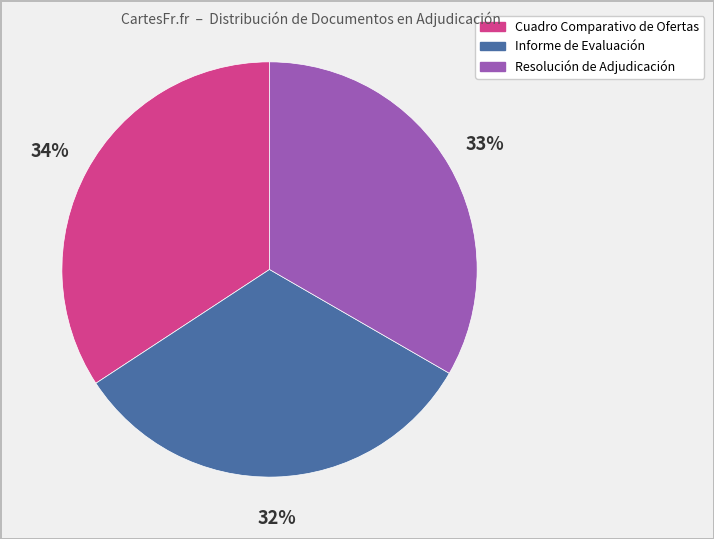

To the nearest percent, what is the combined percentage of Resolución de Adjudicación and Cuadro Comparativo de Ofertas?

68%